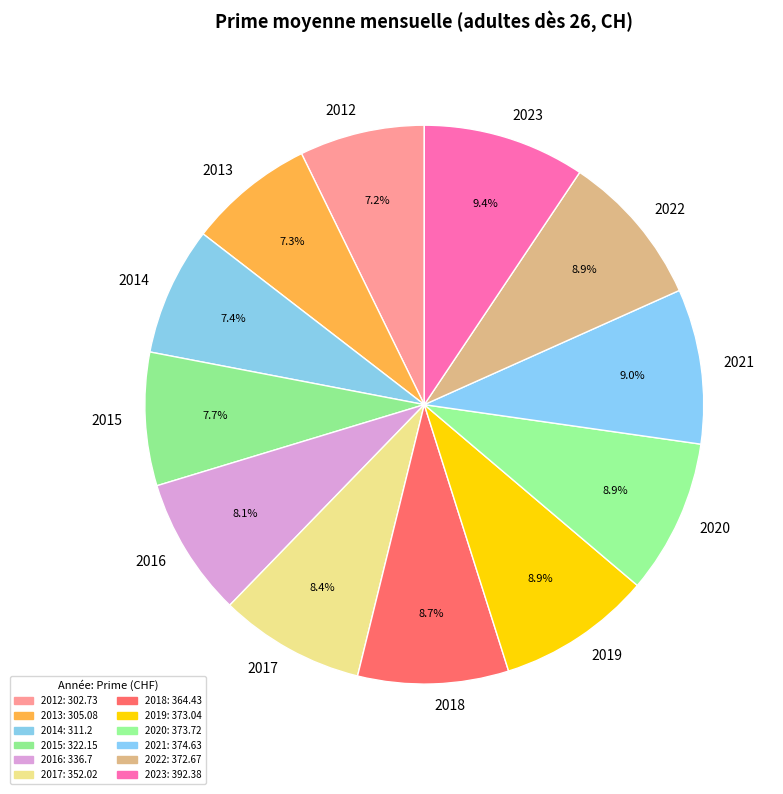

What percentage is the 2015 slice, to the nearest percent?

8%